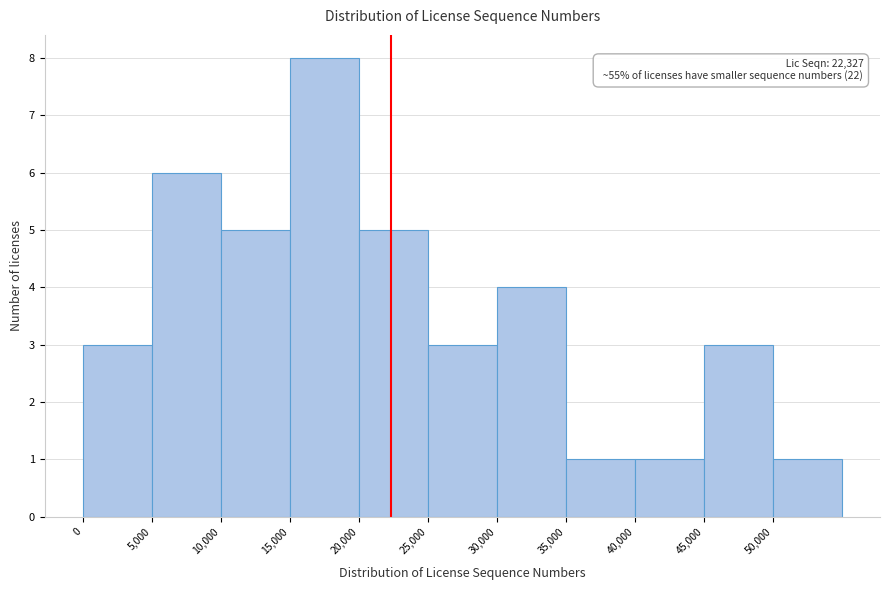

Which range on the x-axis has the tallest bar?

15000 to 20000